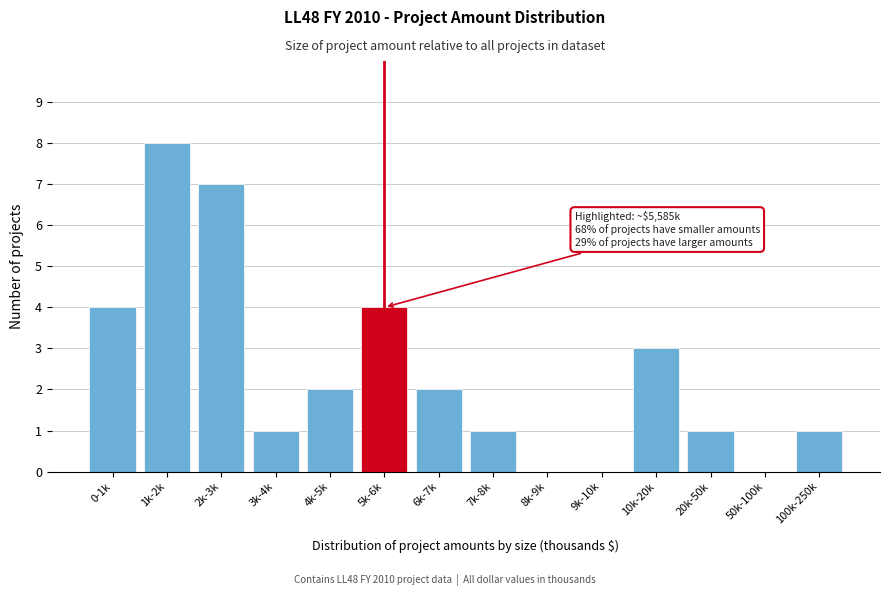

Reading left to right, extract all data points from this chart.

0-1k=4	1k-2k=8	2k-3k=7	3k-4k=1	4k-5k=2	5k-6k=4	6k-7k=2	7k-8k=1	8k-9k=0	9k-10k=0	10k-20k=3	20k-50k=1	50k-100k=0	100k-250k=1